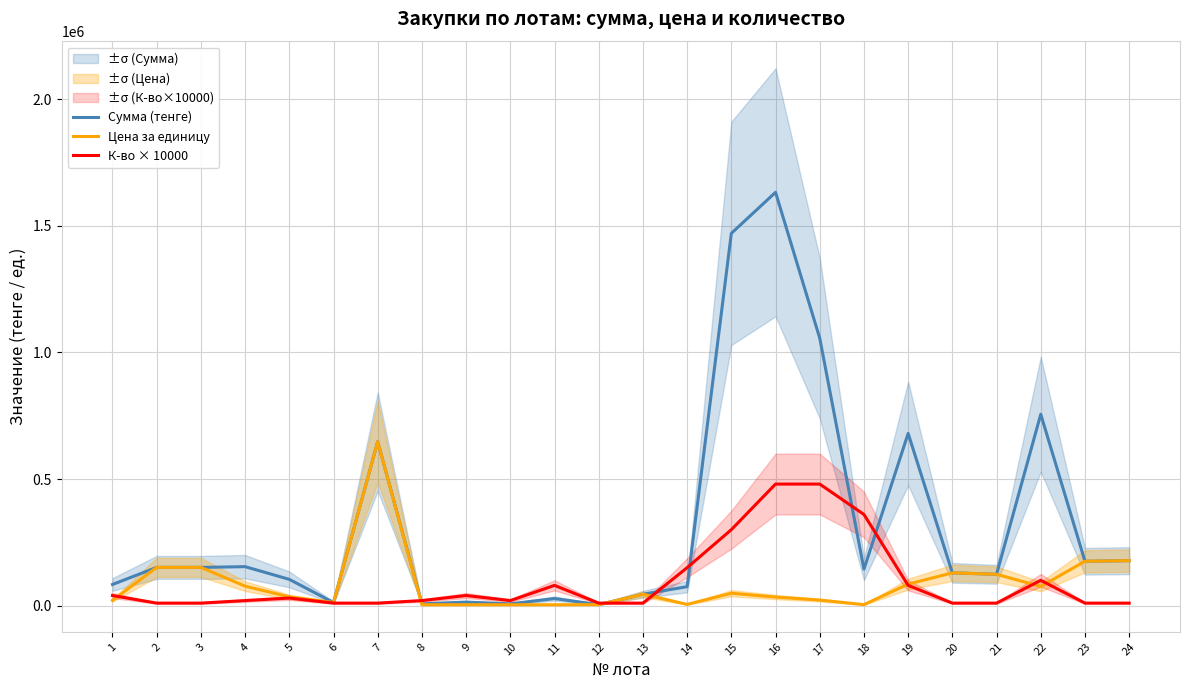

Rank the categories by К-во × 10000 value from lowest to highest.

2, 3, 6, 7, 12, 13, 20, 21, 23, 24, 4, 8, 10, 5, 1, 9, 11, 19, 22, 14, 15, 18, 16, 17